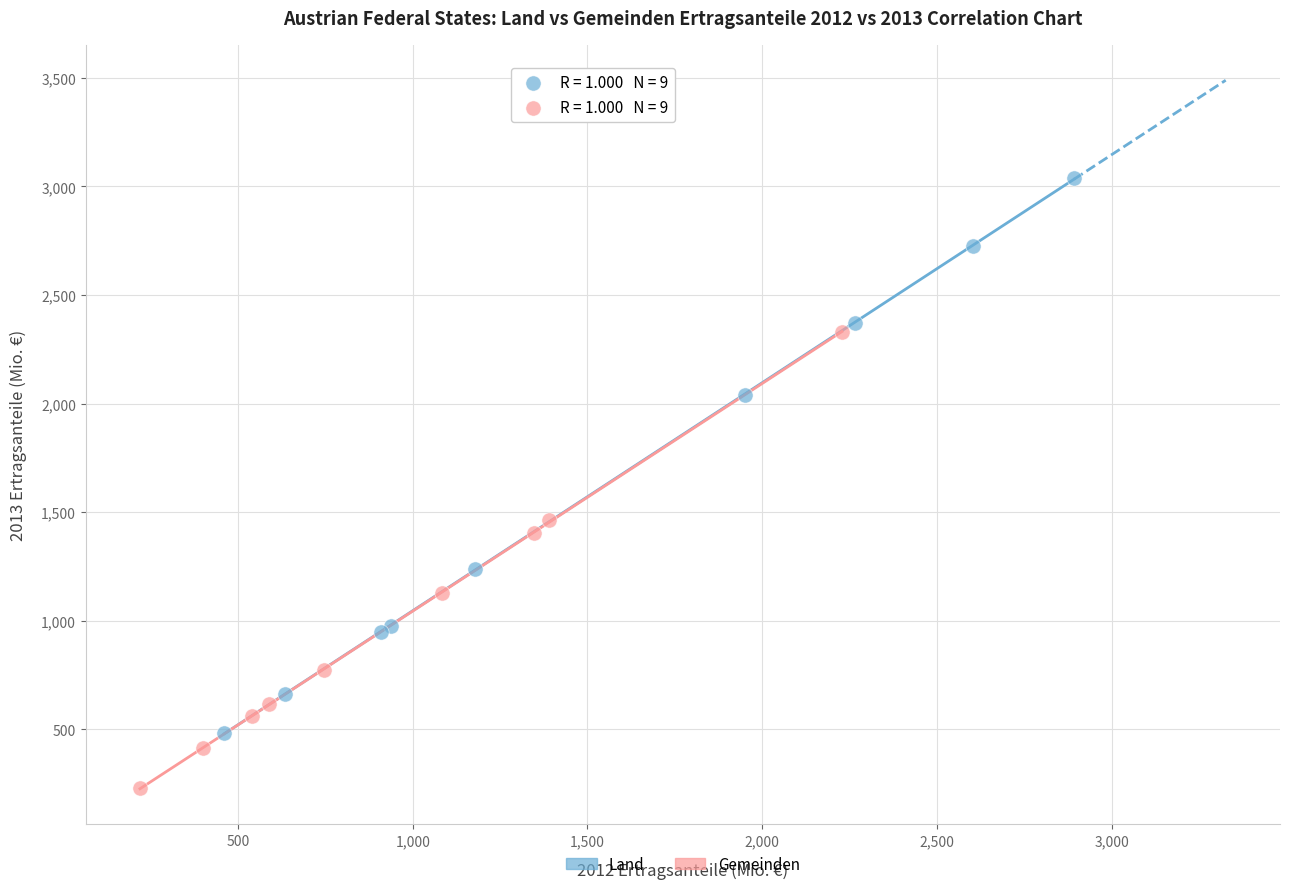

Which series reaches the maximum Y coordinate?

Land